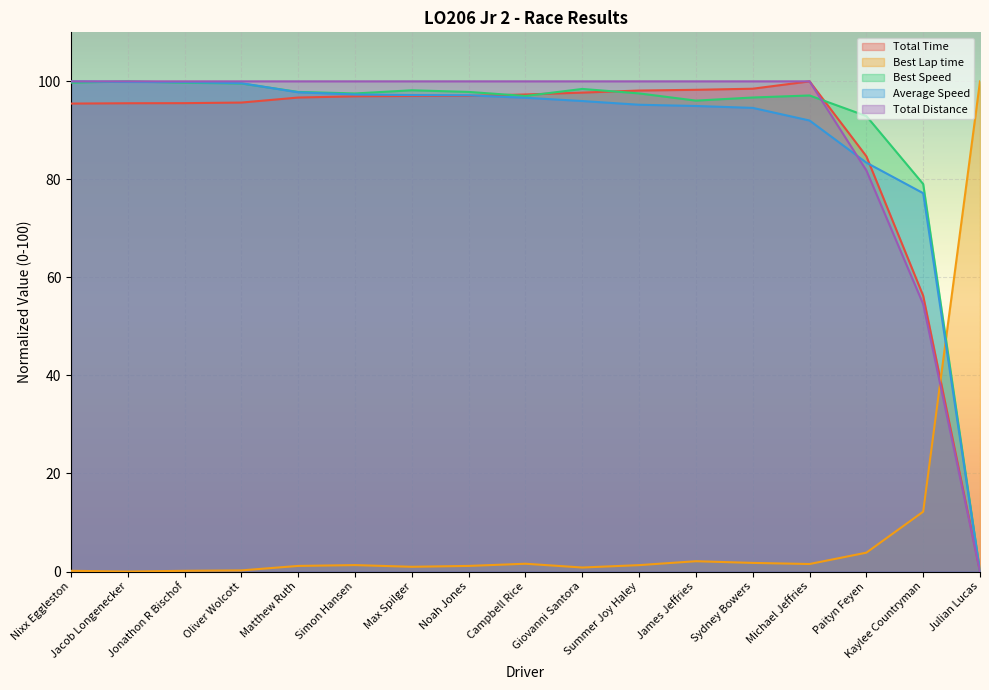

What is the difference between the Average Speed values at Noah Jones and Jonathon R Bischof?

2.7